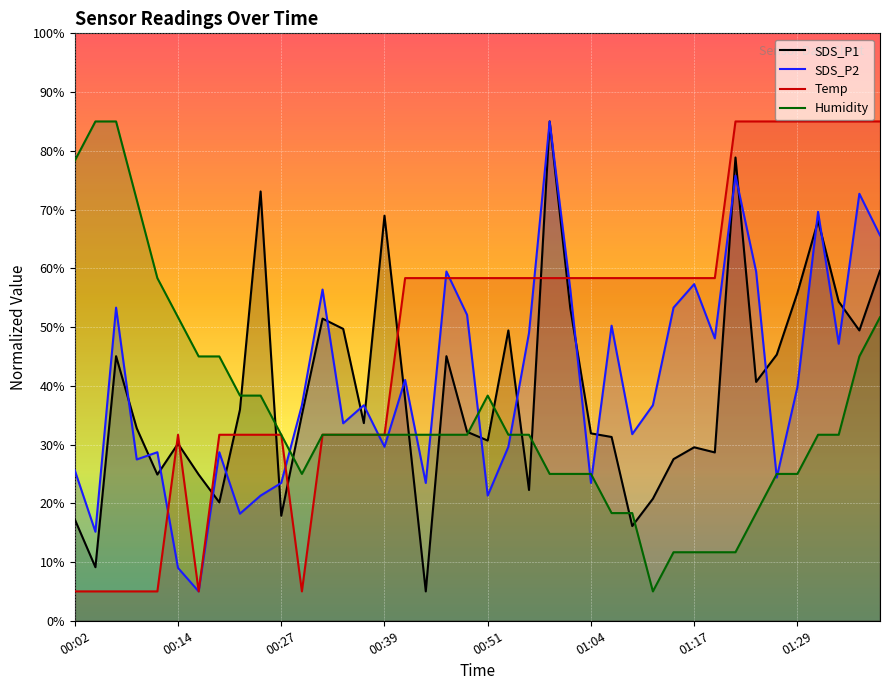

True or false: Humidity and SDS_P1 intersect in this chart.

True